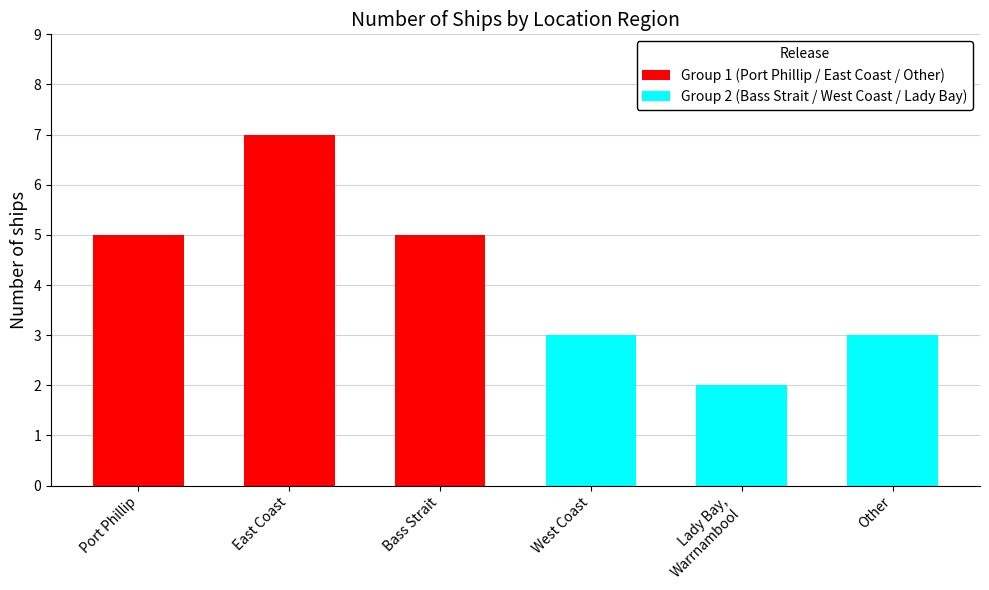

The Group 2 (Bass Strait / West Coast / Lady Bay) series shows 2 at Other. True or false?

False